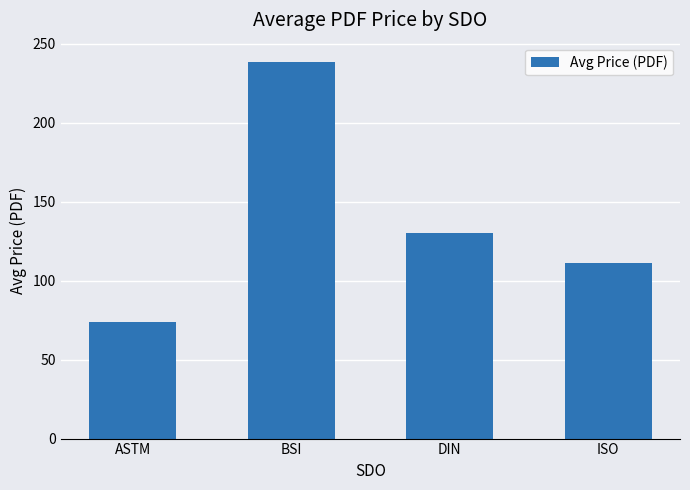

Reading left to right, list all the values displayed in this chart.

73.7	238.8	130.3	111.0